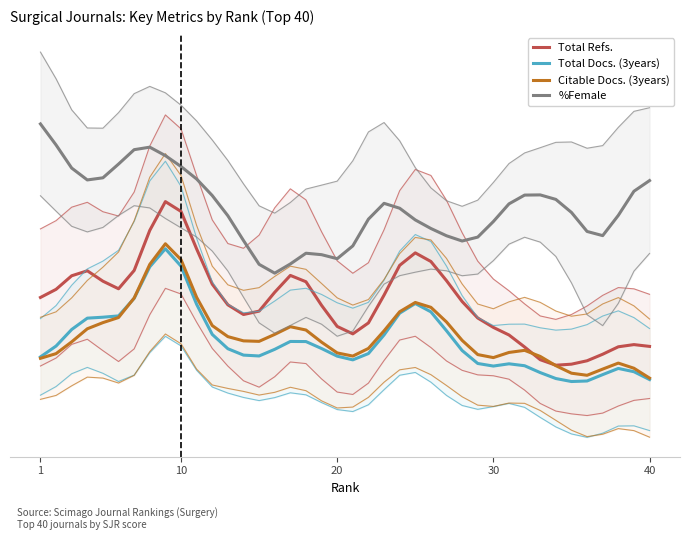

How many data points in Total Docs. (3years) are above 9?

23